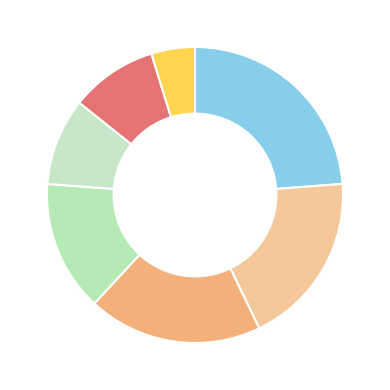

Rank the categories by value from highest to lowest.

PT. BORWITA CITRA PRIMA, DRAYA DIGITAL PRINTING, PT. INDONESIA HOSUN MACH TECHNOLOGY, PT. TRIDJAYA KARTIKA, PT. CENTRAL WIRE INDUSTRIAL, PT. FEDERAL INTERNATIONAL FINANCE, PT. SALAM PACIFIC INDONESIA LINES